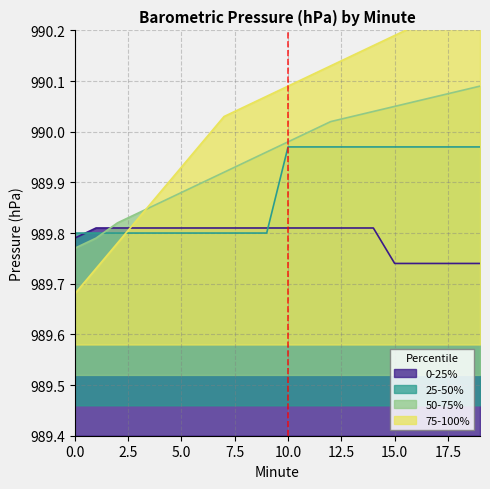

How many intersections are there between 0-25% and 50-75%?

1